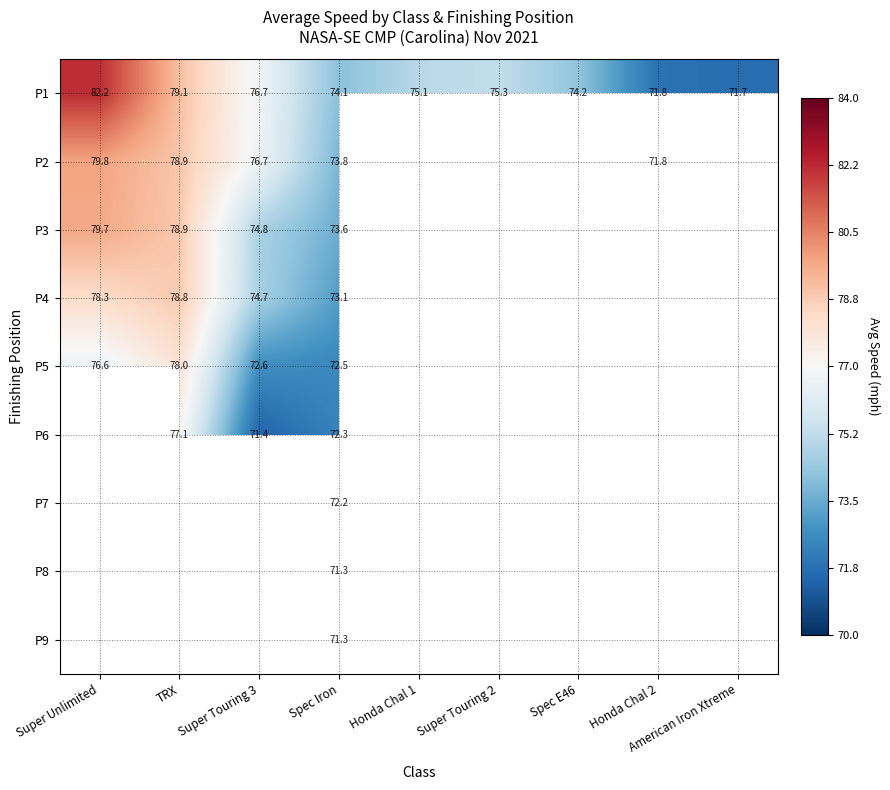

At which label is P2 closest to 75?

Spec Iron